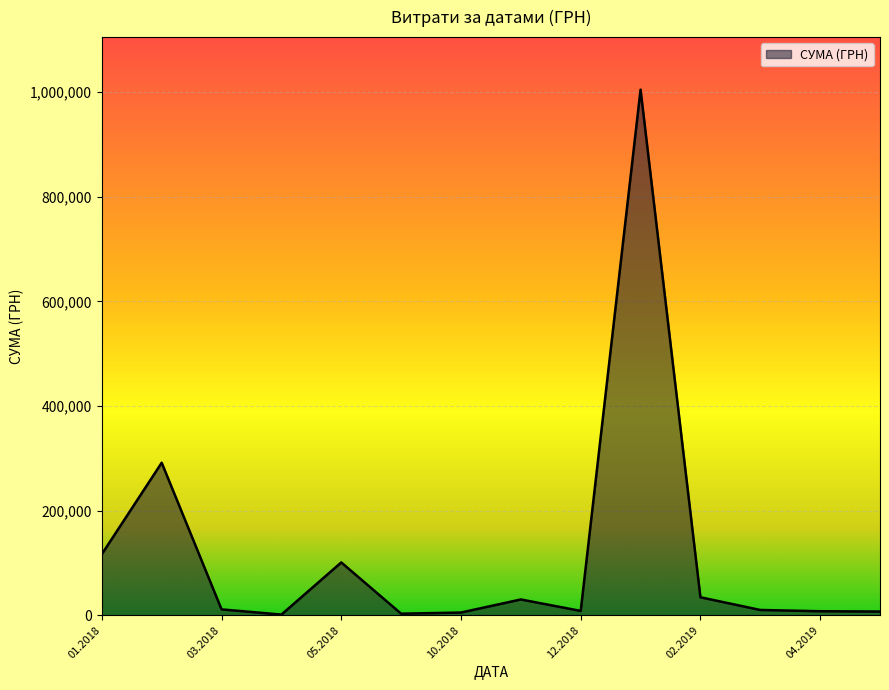

What is the greatest value displayed?

1004842.2